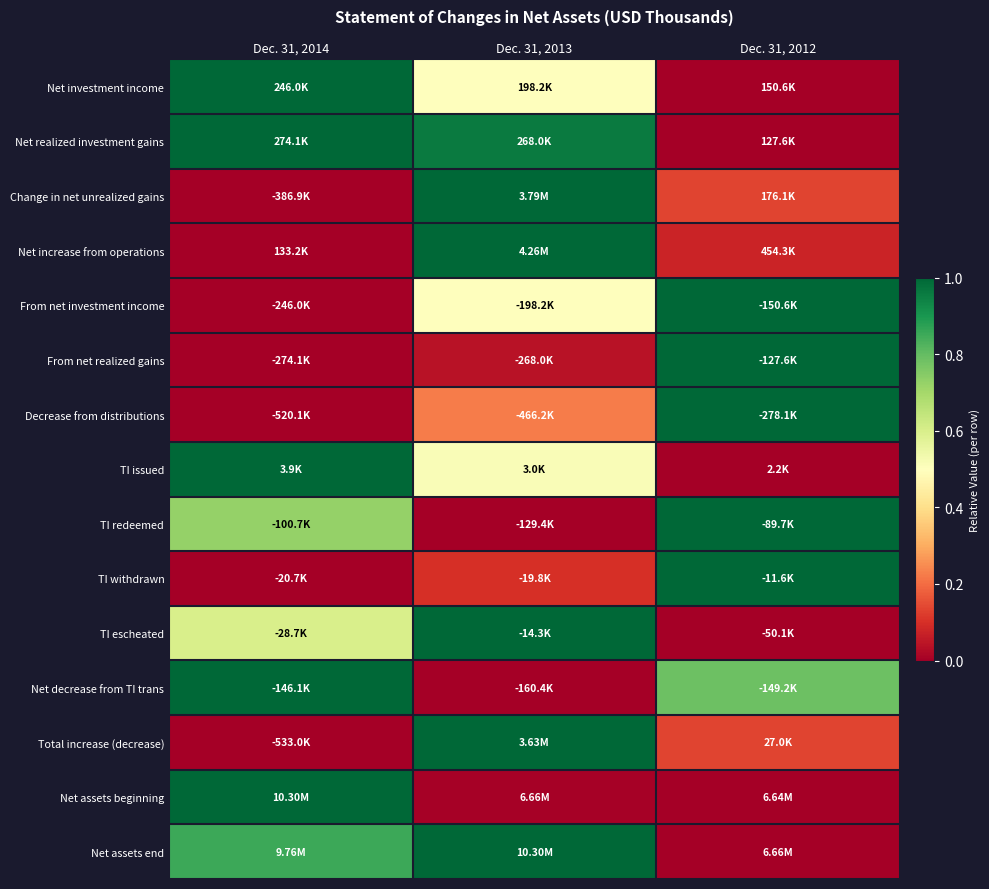

Count the number of data series in this chart.

15